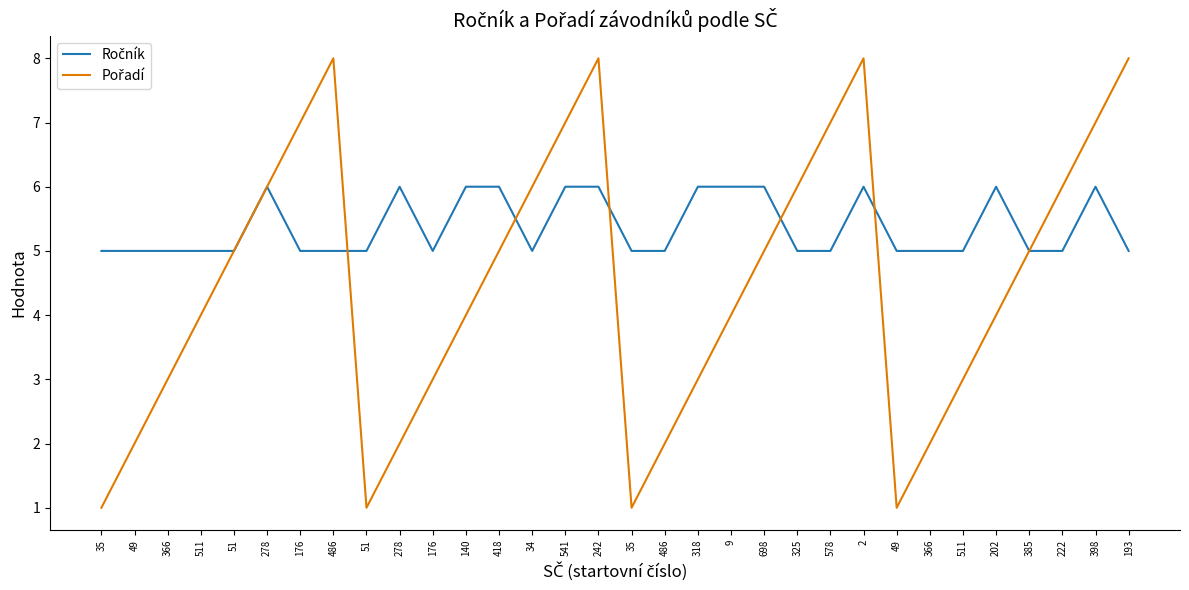

Where do Ročník and Pořadí first cross each other?

486 and 51